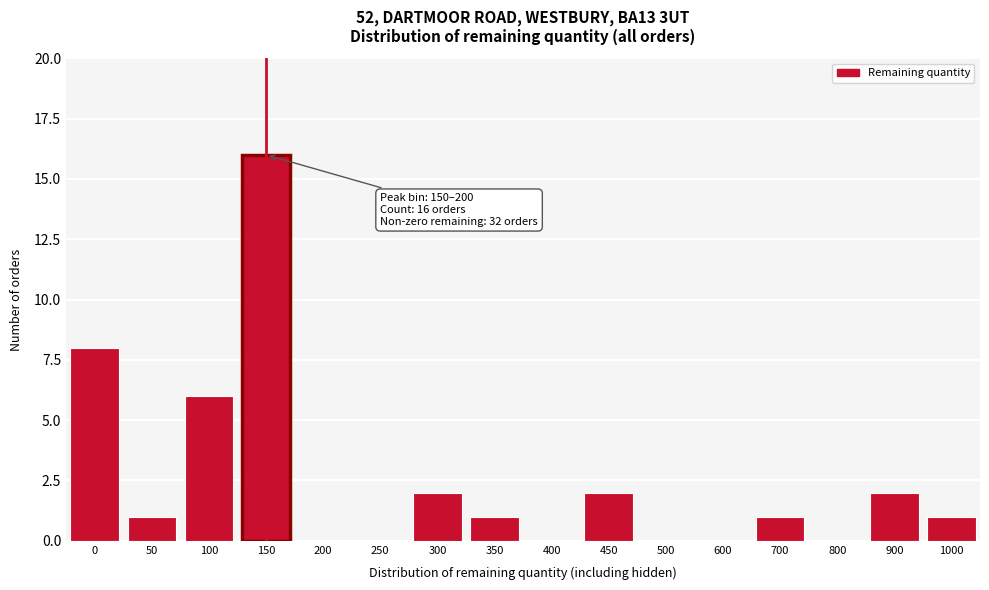

Reading left to right, list all the values displayed in this chart.

0=8	50=1	100=6	150=16	200=0	250=0	300=2	350=1	400=0	450=2	500=0	600=0	700=1	800=0	900=2	1000=1